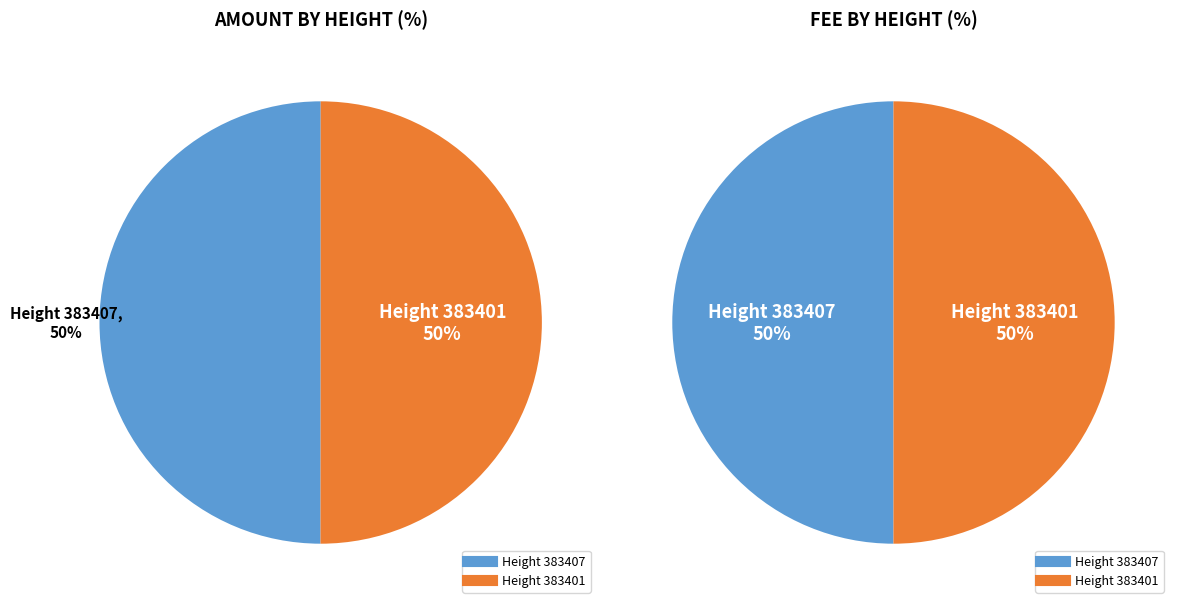

Rank the categories by value from lowest to highest.

383407, 383401